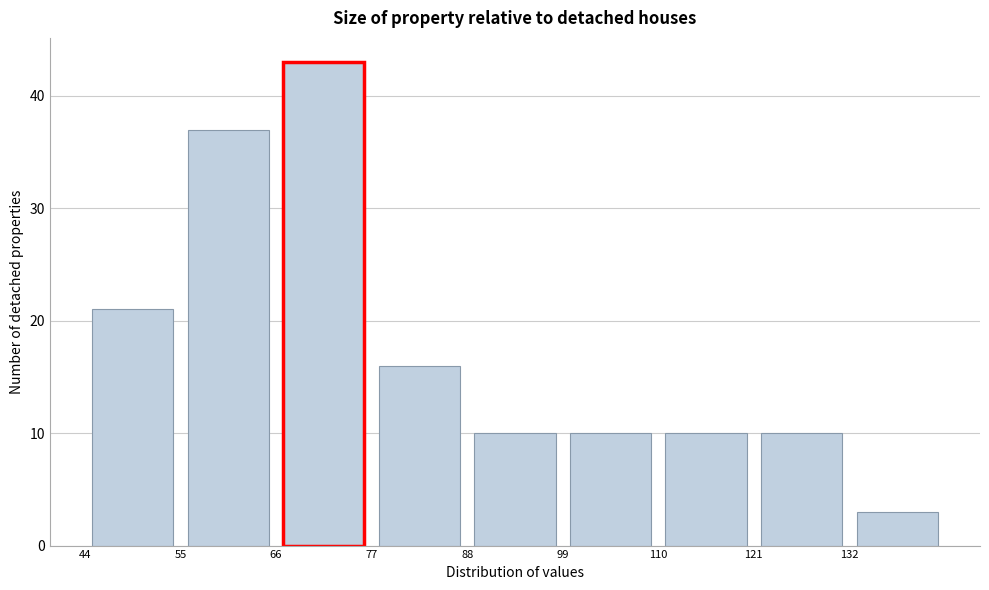

How tall is the bar that spans 88 to 99 on the x-axis? Neither the bar edges nor the heights are printed on the chart, so give them approximately, as read against the axes.

10